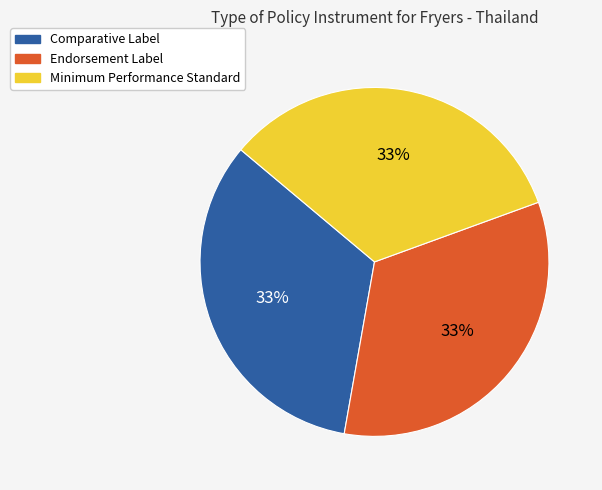

Does any single category account for the majority?

No